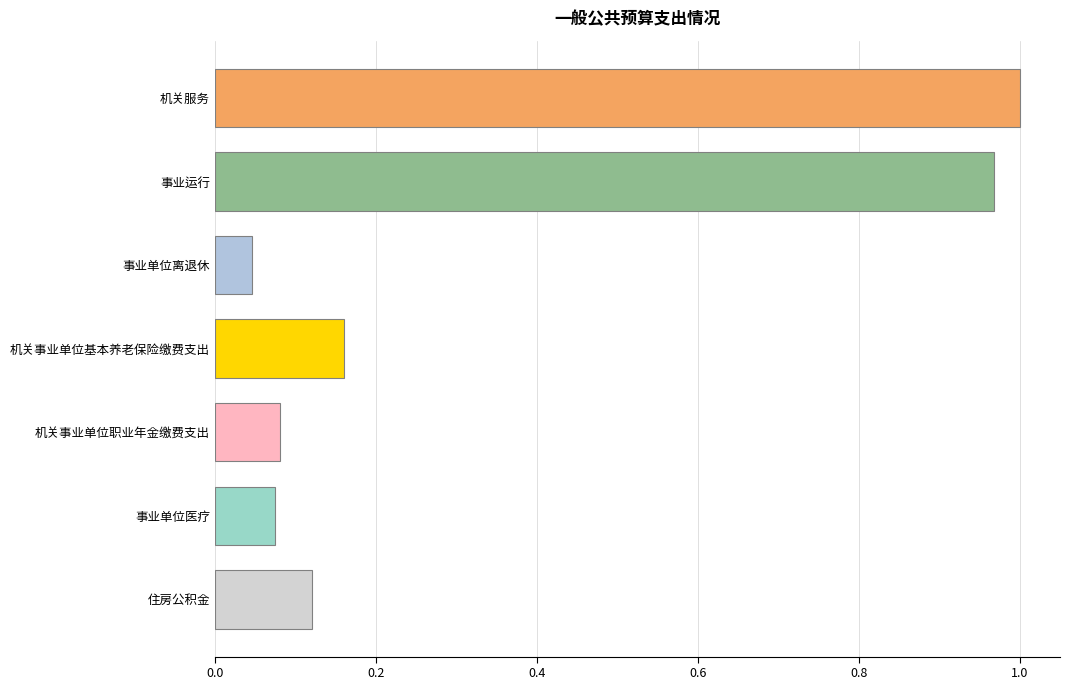

What is the change in value from 事业运行 to 机关事业单位基本养老保险缴费支出?

-0.8